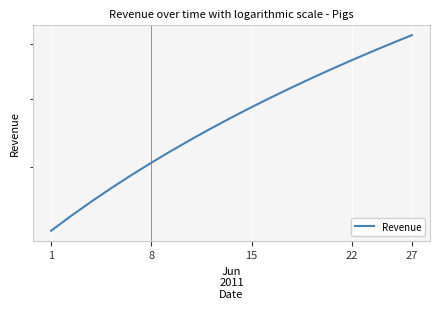

The chart shows a value of 143.5 at 12. True or false?

False